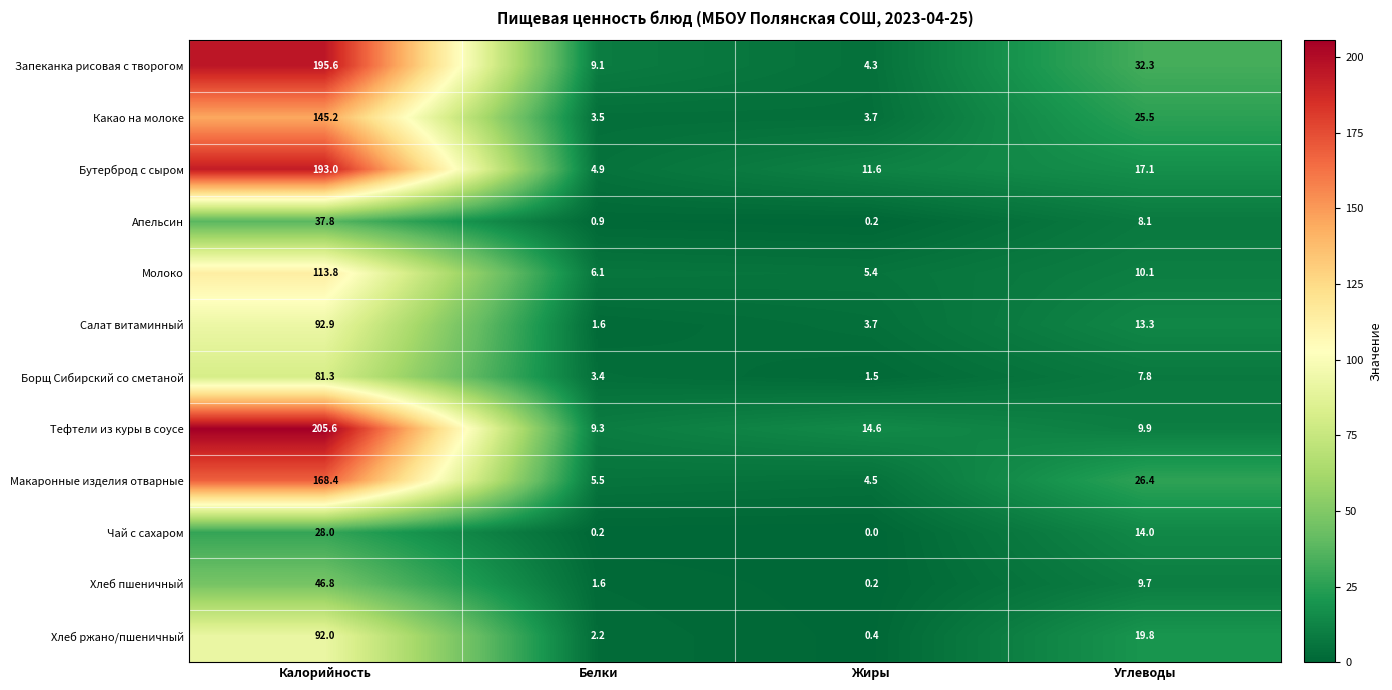

Count the number of categories in the chart.

4